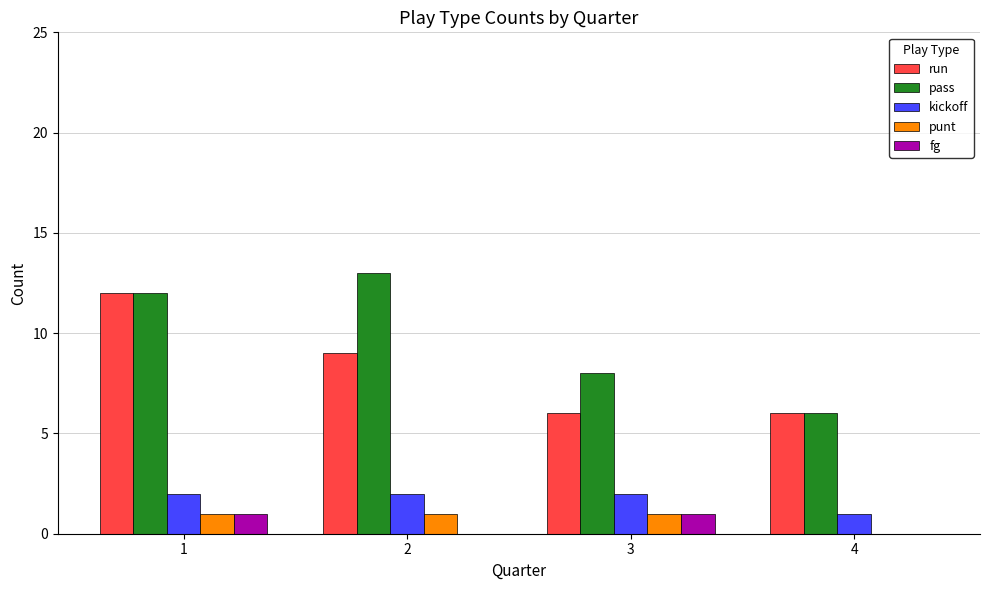

At which category is the sum across all series the highest?

1